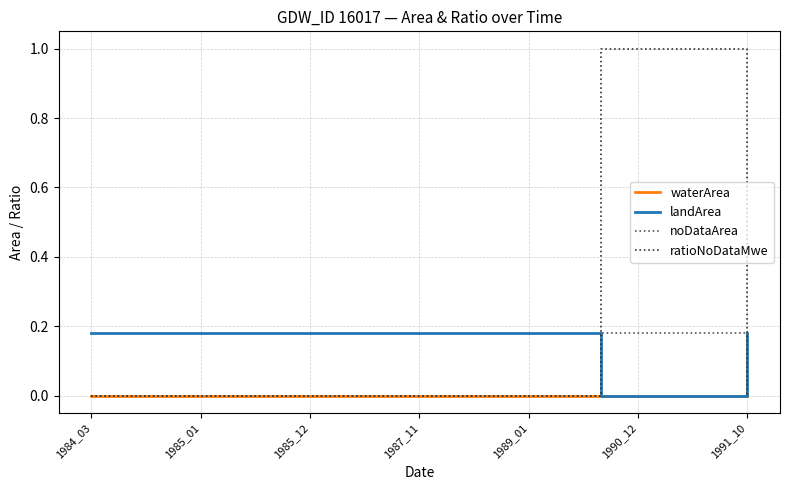

After their last crossing, which series has the higher values: landArea or noDataArea?

landArea